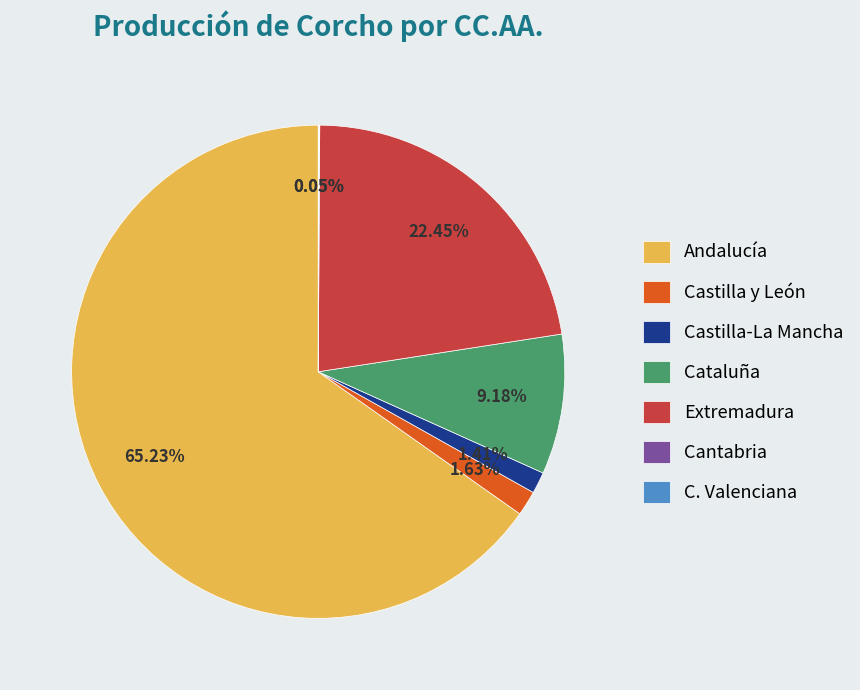

Does Andalucía represent more than half of the total?

Yes